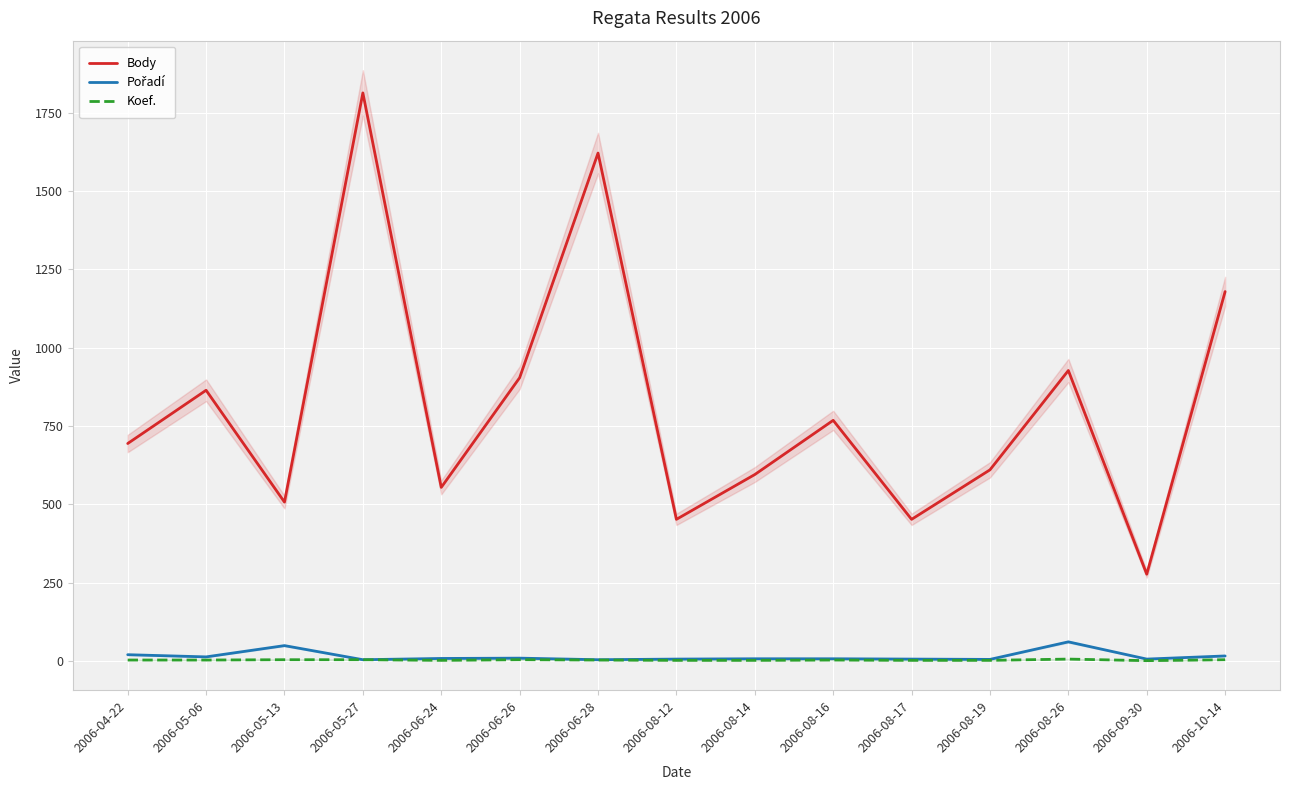

What is the maximum value for Body?

1813